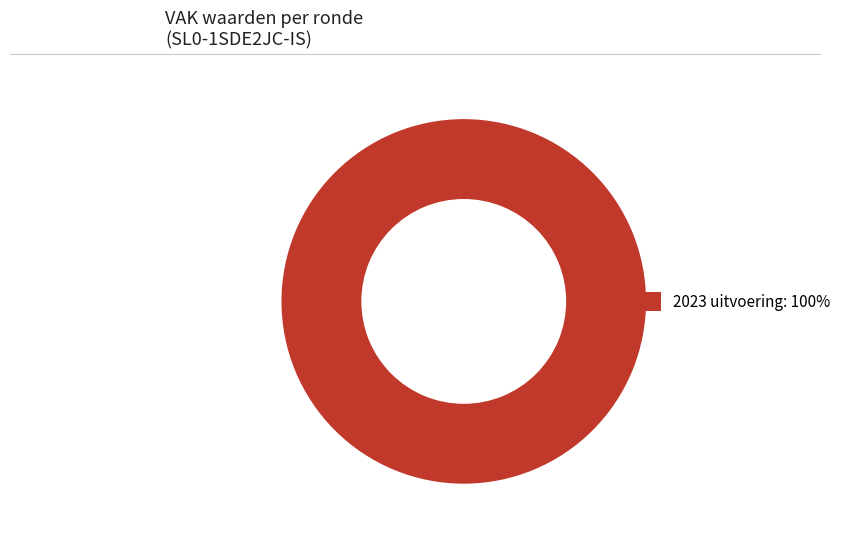

Which slice represents more than half of the pie?

2023 uitvoering: 100%